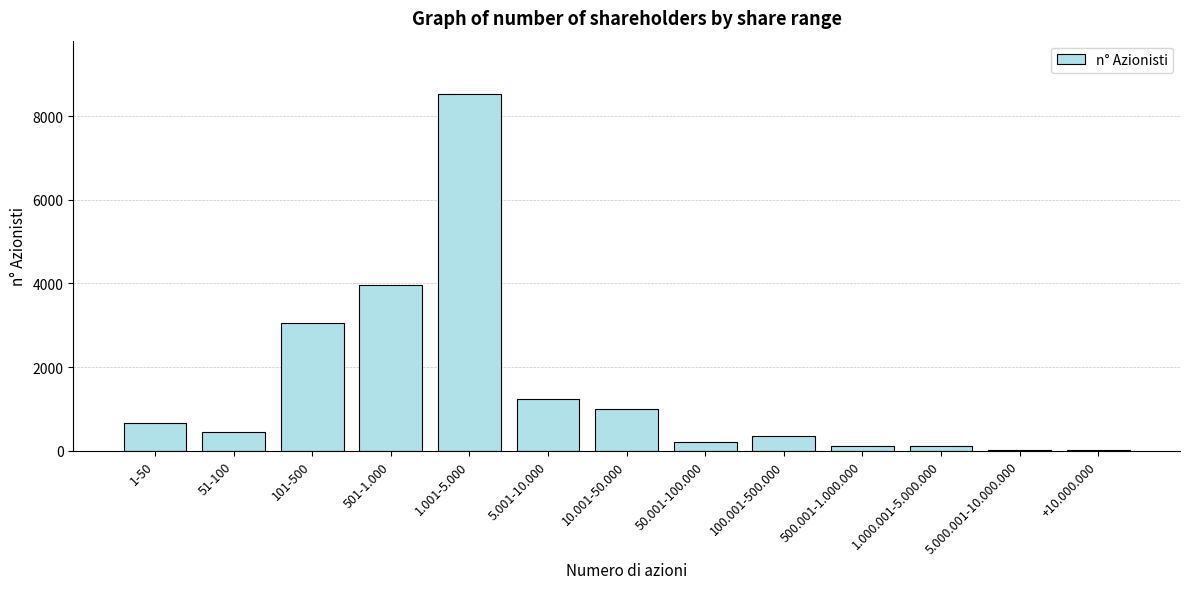

The chart shows a value of 673 at 1-50. True or false?

True